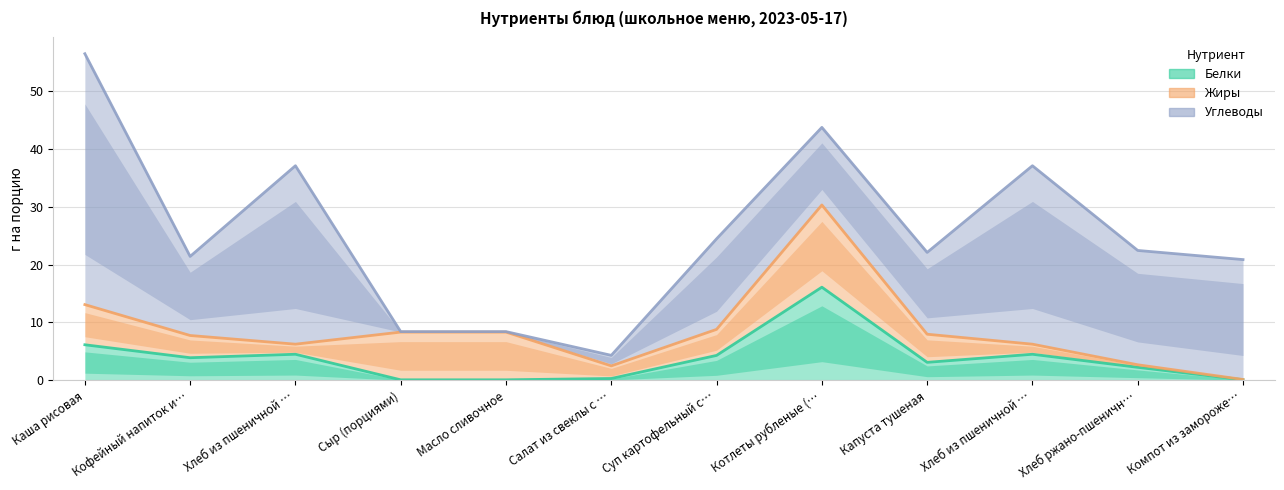

Where is the first local minimum for Белки?

Кофейный напиток и…